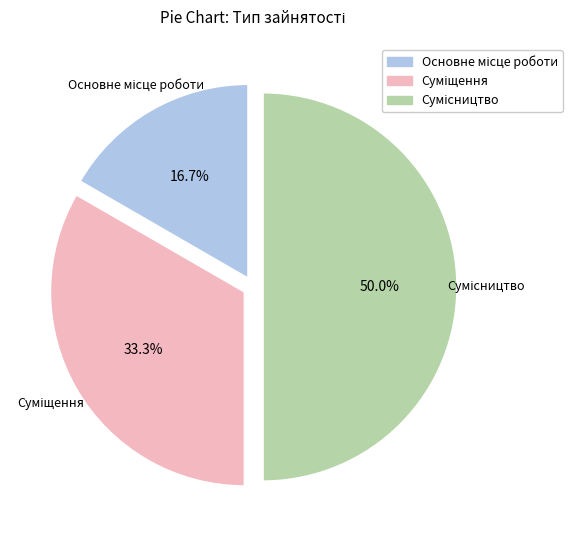

Which has a higher value, Сумісництво or Суміщення?

Сумісництво